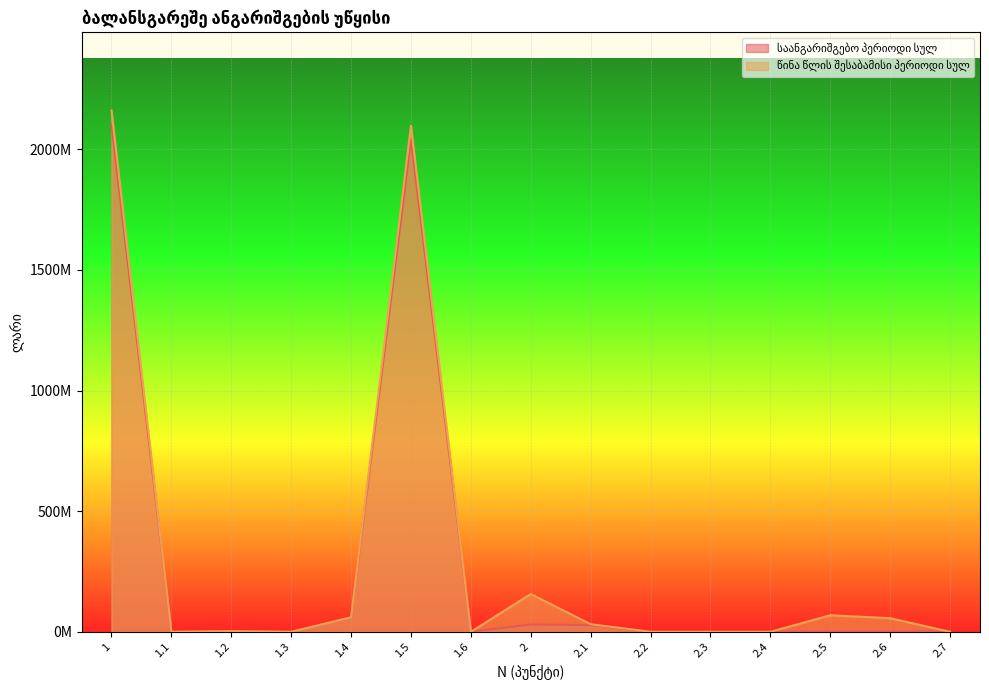

Is it true that წინა წლის შესაბამისი პერიოდი სულ equals -783169439 at 3.3?

False